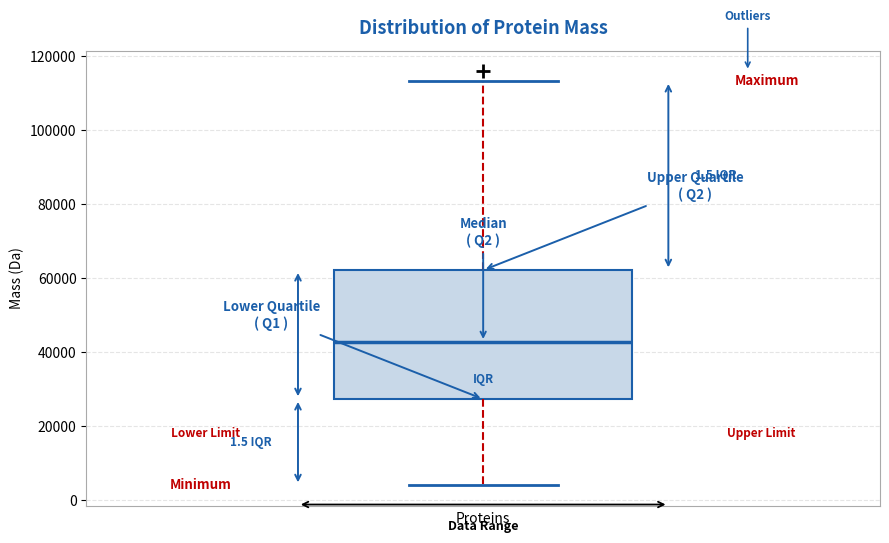

Read this box plot against the y-axis: the position of the median line, the range covered by the box, and the ends of both whiskers. The values are not printed on the chart, so give them approximately, as read against the axis.

median 42000, box 28000 to 62000, whiskers 4000 to 114000